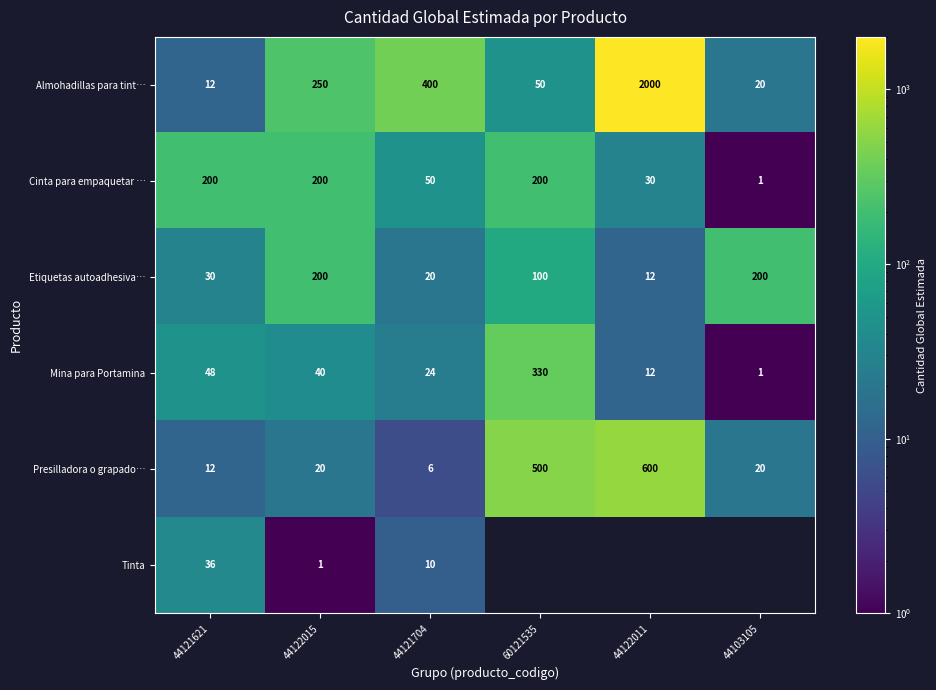

The Etiquetas autoadhesiva… series shows 21 at 44122011. True or false?

False